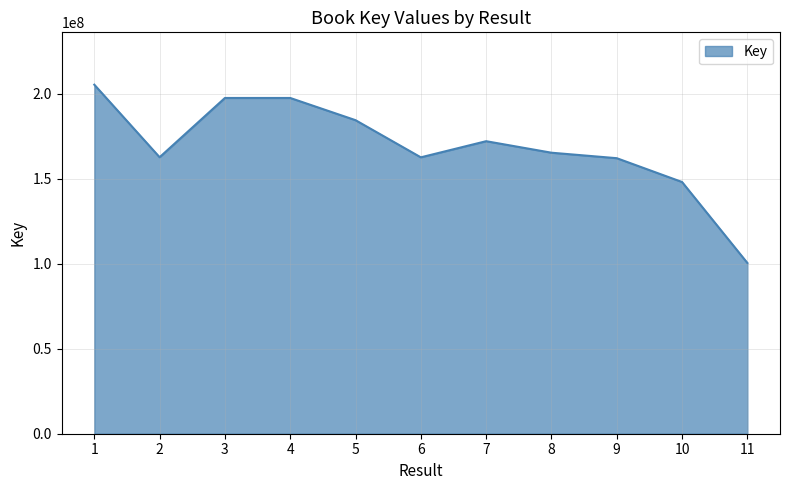

Approximately how many times larger is the value at 5 compared to 6?

1.1